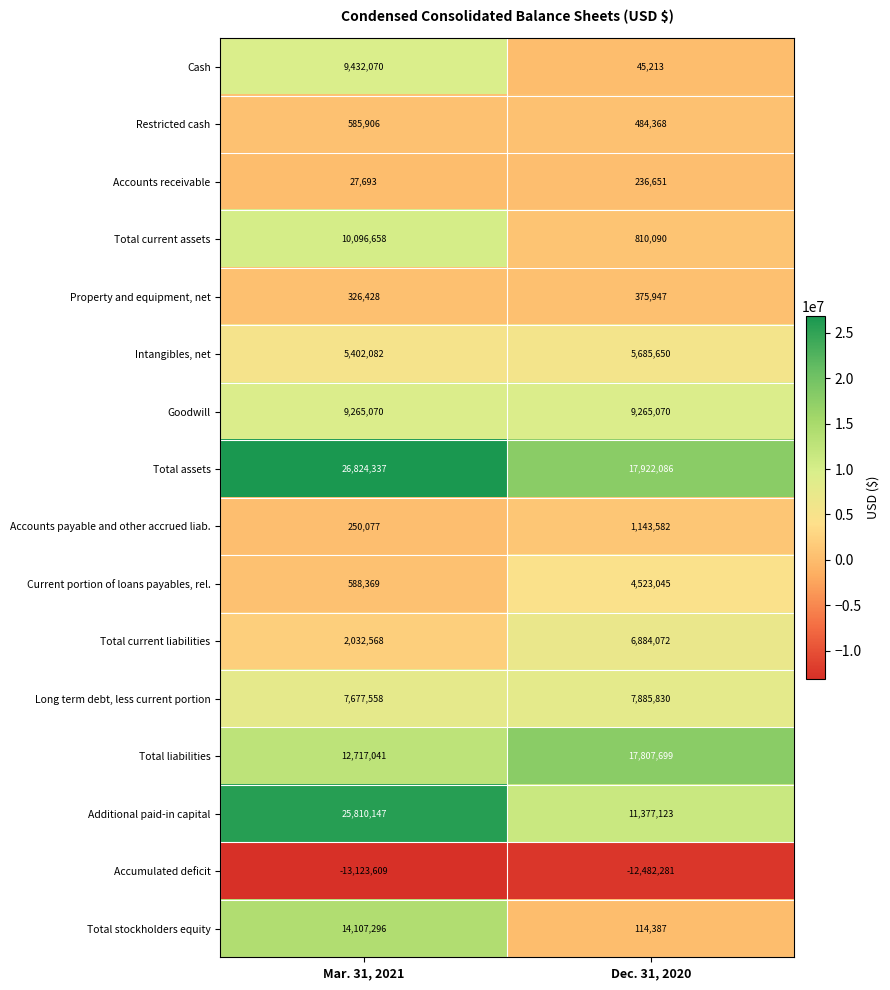

How many series are shown in this chart?

16